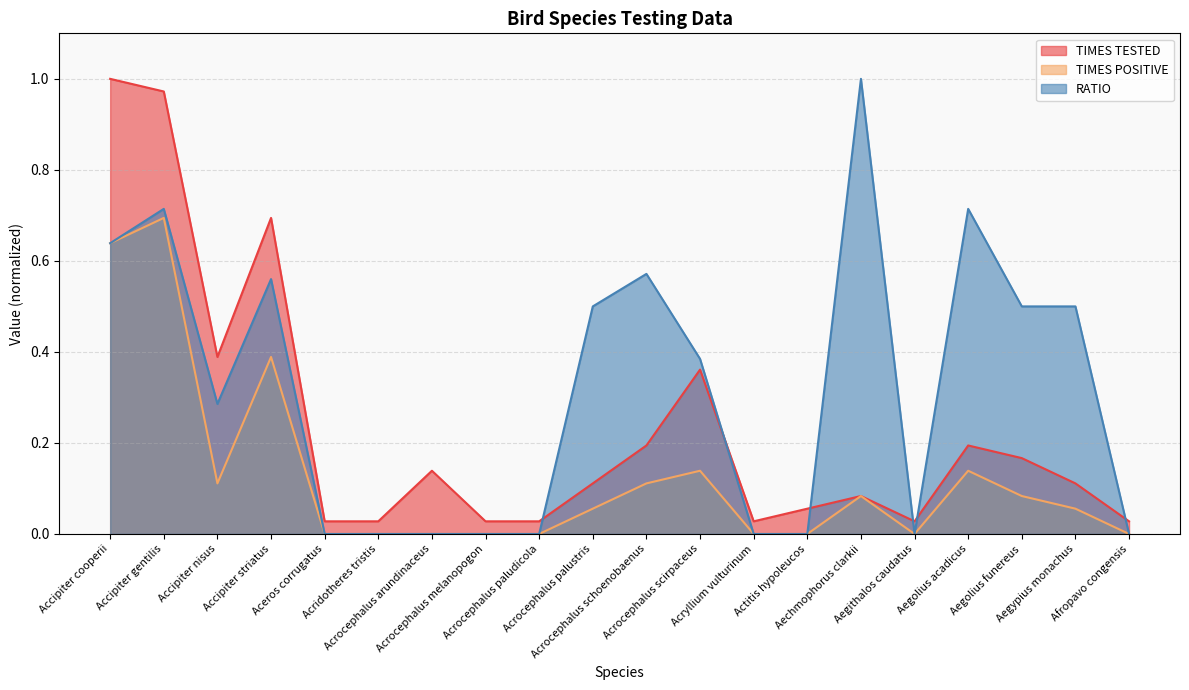

Reading left to right, transcribe all the data shown in this chart.

RATIO: 0.6	0.7	0.3	0.6	0.0	0.0	0.0	0.0	0.0	0.5	0.6	0.4	0.0	0.0	1.0	0.0	0.7	0.5	0.5	0.0
TIMES TESTED: 1.0	1.0	0.4	0.7	0.0	0.0	0.1	0.0	0.0	0.1	0.2	0.4	0.0	0.1	0.1	0.0	0.2	0.2	0.1	0.0
TIMES POSITIVE: 0.6	0.7	0.1	0.4	0.0	0.0	0.0	0.0	0.0	0.1	0.1	0.1	0.0	0.0	0.1	0.0	0.1	0.1	0.1	0.0